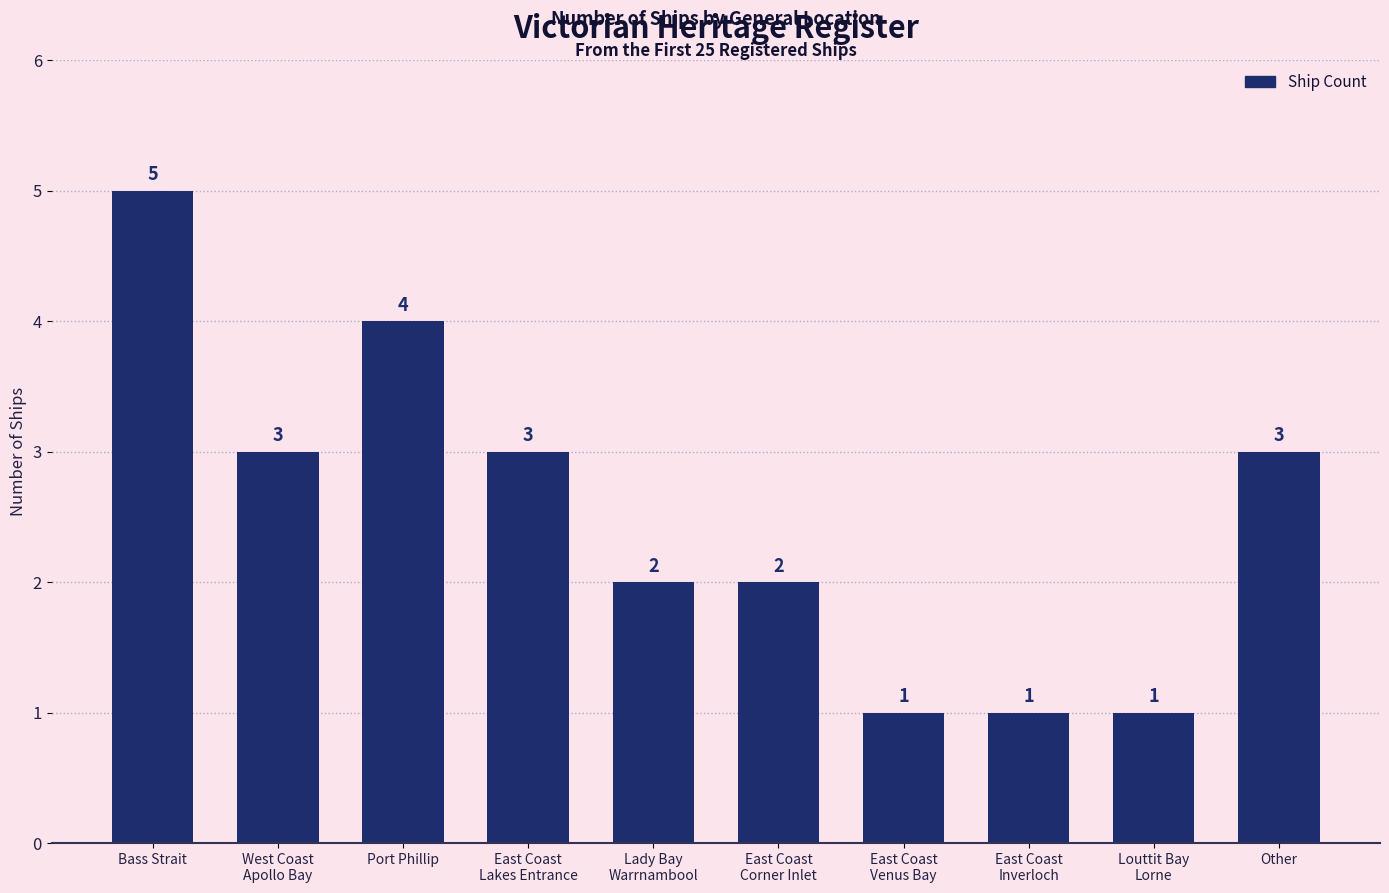

Where does the data first go above 3?

Bass Strait